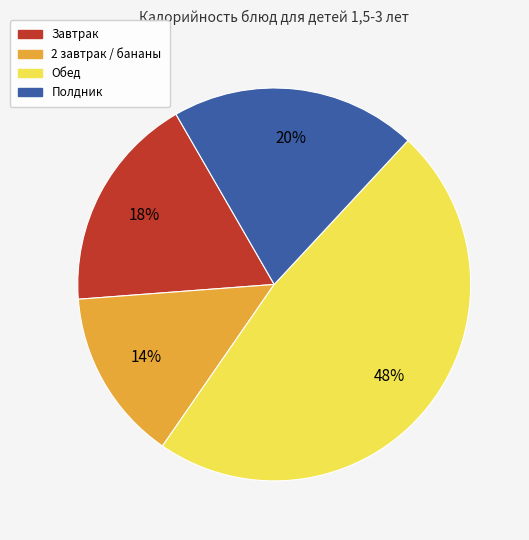

To the nearest percent, what is the average slice percentage?

25%